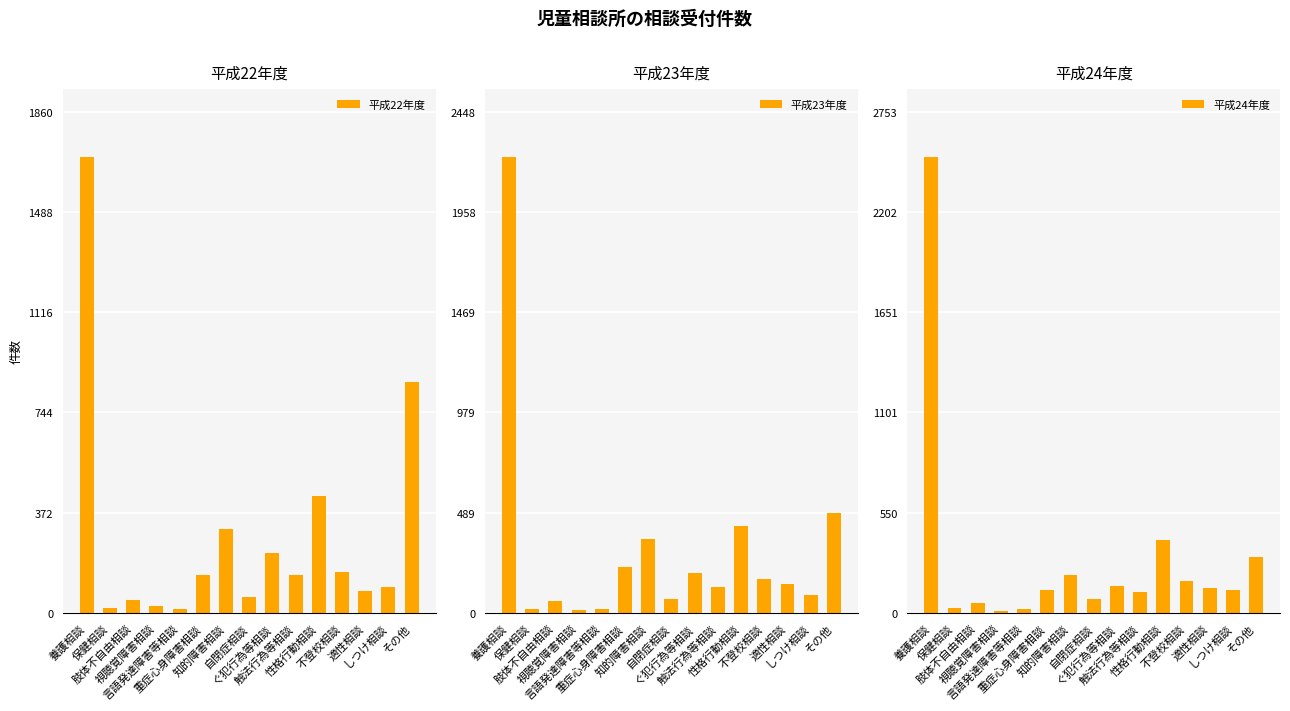

What is the sum of all 平成24年度 values?

4419